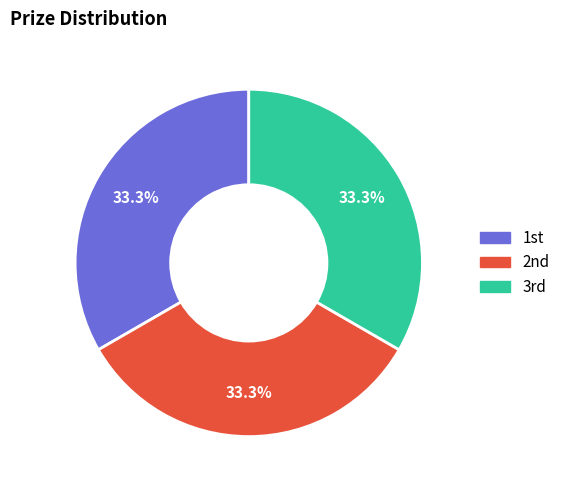

To the nearest percent, what is the average slice percentage?

33%